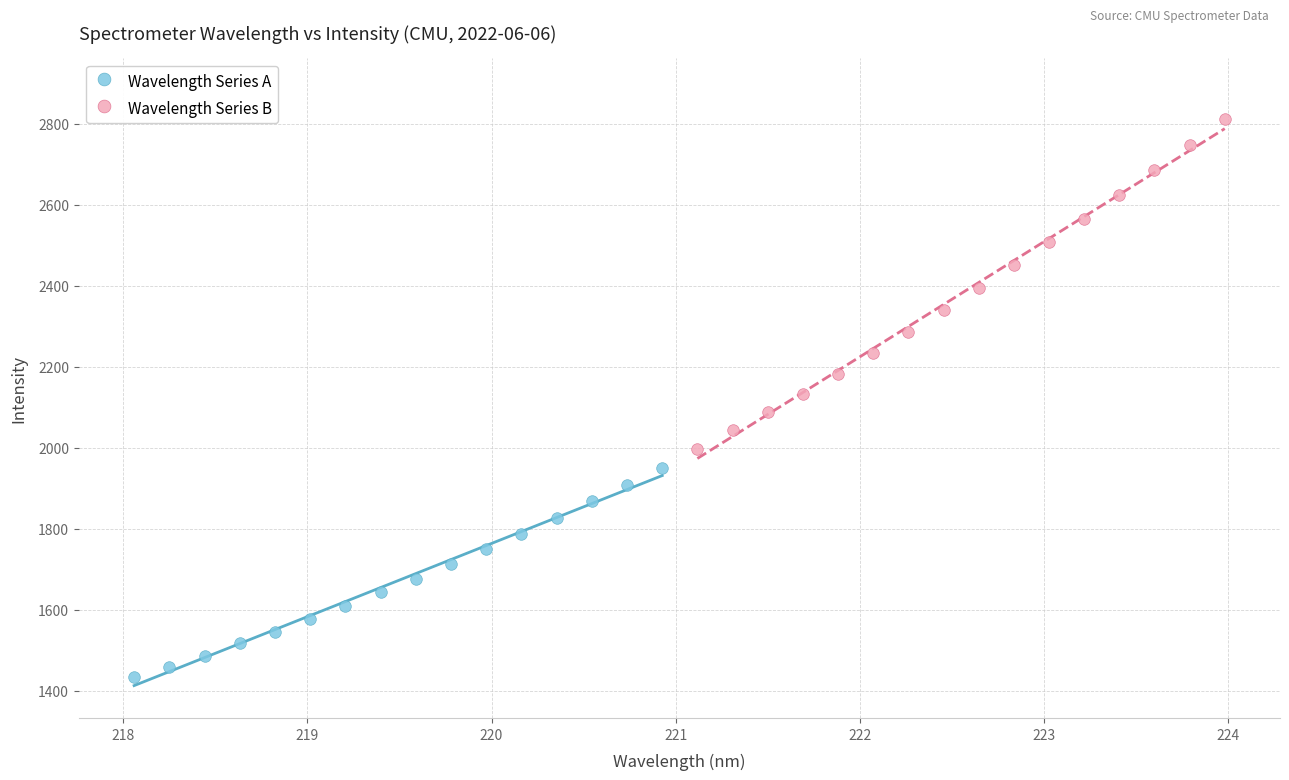

What are all the series names shown in the legend?

Wavelength Series A, Wavelength Series B